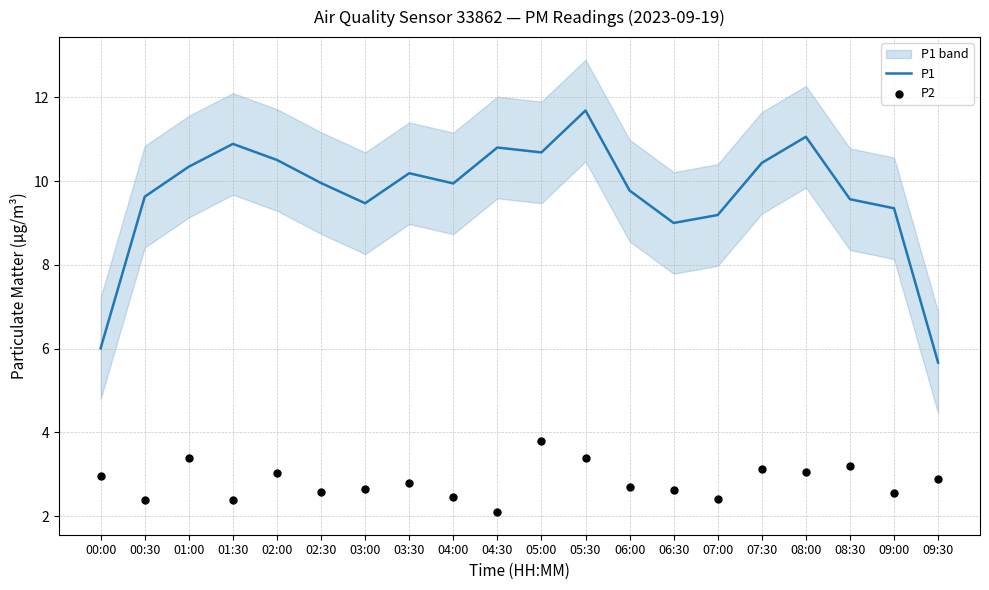

At which category is the sum across all series the highest?

05:30